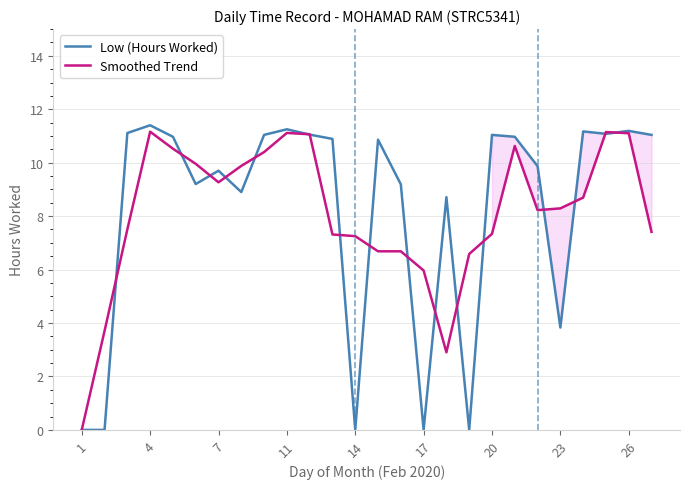

At 16, list the series in order from largest to smallest.

Low (Hours Worked), Smoothed Trend